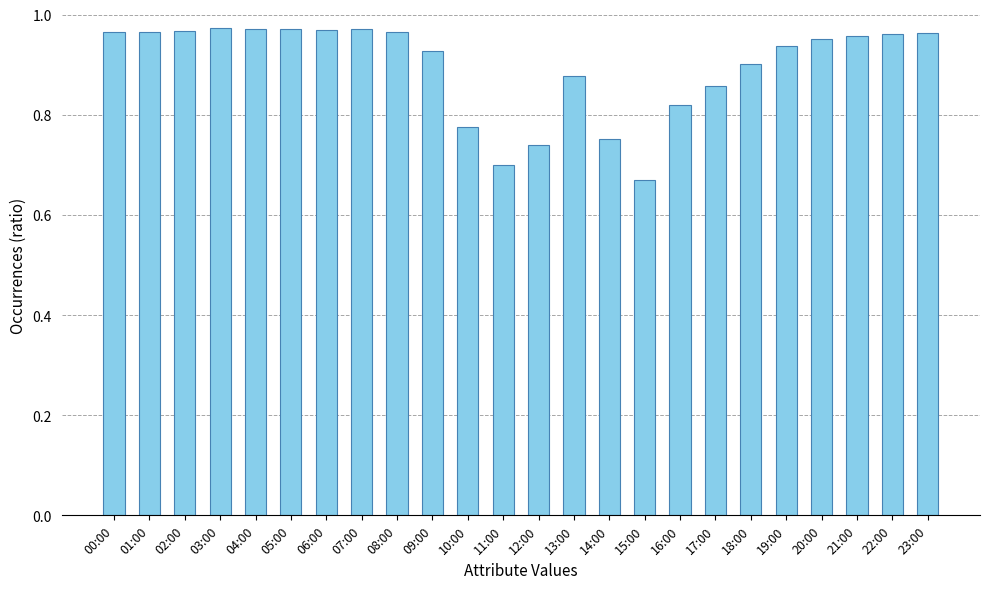

True or false: the data shows 0.5 at 21:00.

False